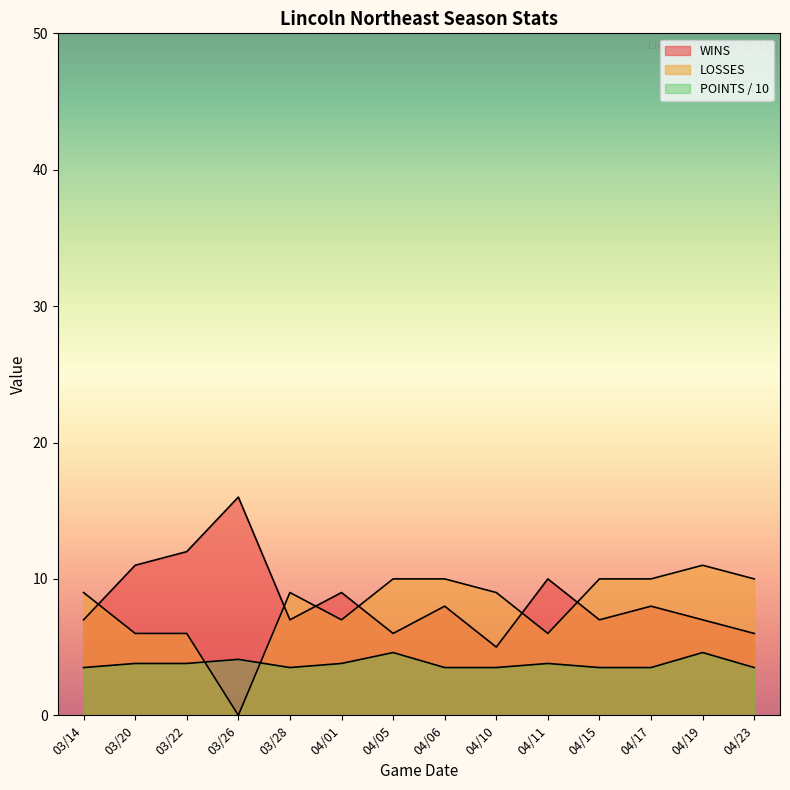

Reading left to right, extract all data points from this chart.

WINS: 7.0	11.0	12.0	16.0	7.0	9.0	6.0	8.0	5.0	10.0	7.0	8.0	7.0	6.0
LOSSES: 9.0	6.0	6.0	0.0	9.0	7.0	10.0	10.0	9.0	6.0	10.0	10.0	11.0	10.0
POINTS: 3.5	3.8	3.8	4.1	3.5	3.8	4.6	3.5	3.5	3.8	3.5	3.5	4.6	3.5